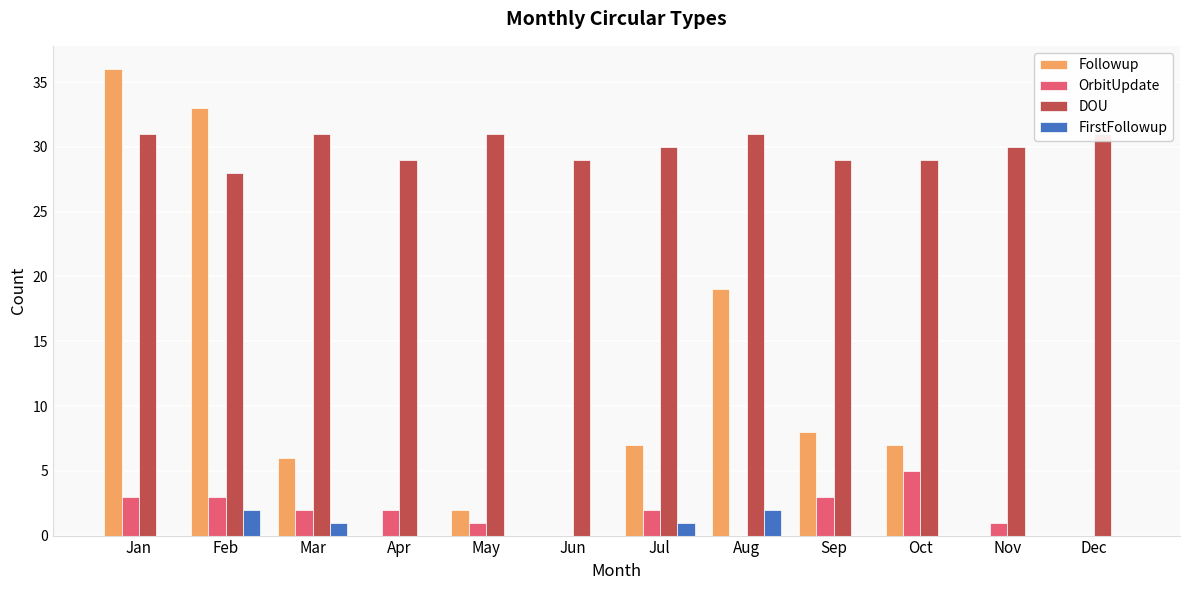

Rank the series at Apr from lowest to highest value.

Followup, FirstFollowup, OrbitUpdate, DOU